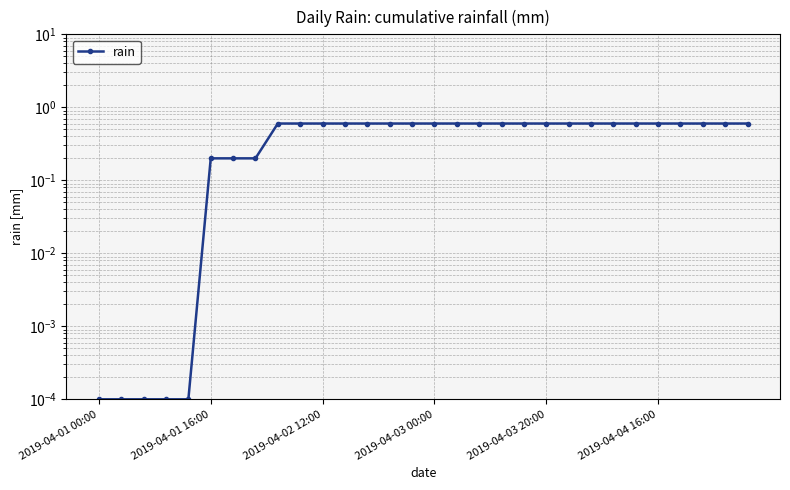

Does the chart have visible grid lines?

Yes